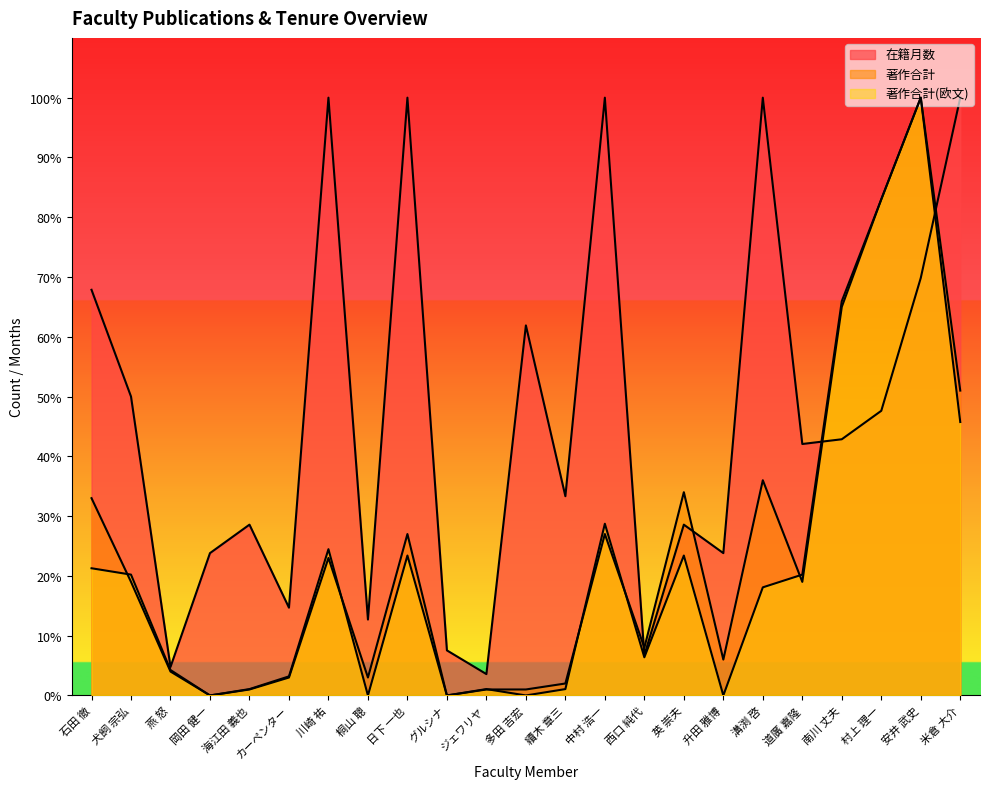

In 在籍月数, how many points are lower than both neighbors (excluding endpoints)?

8